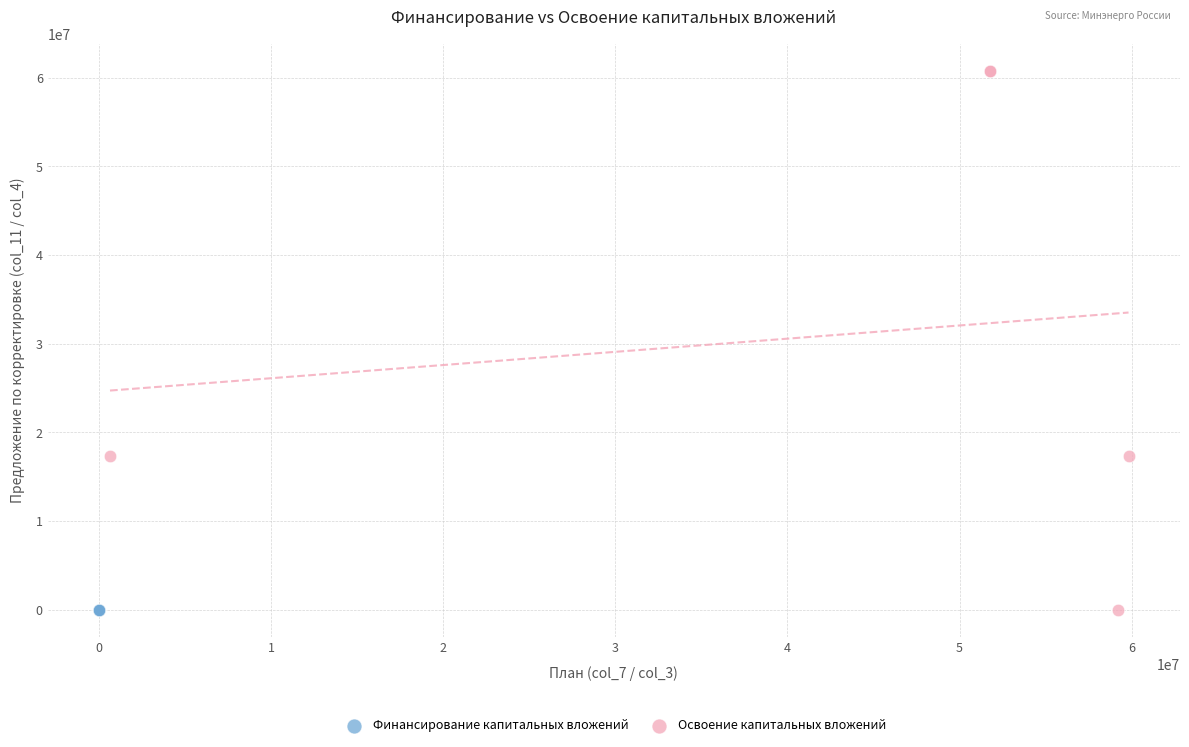

Which series reaches the maximum Y coordinate?

Освоение капитальных вложений